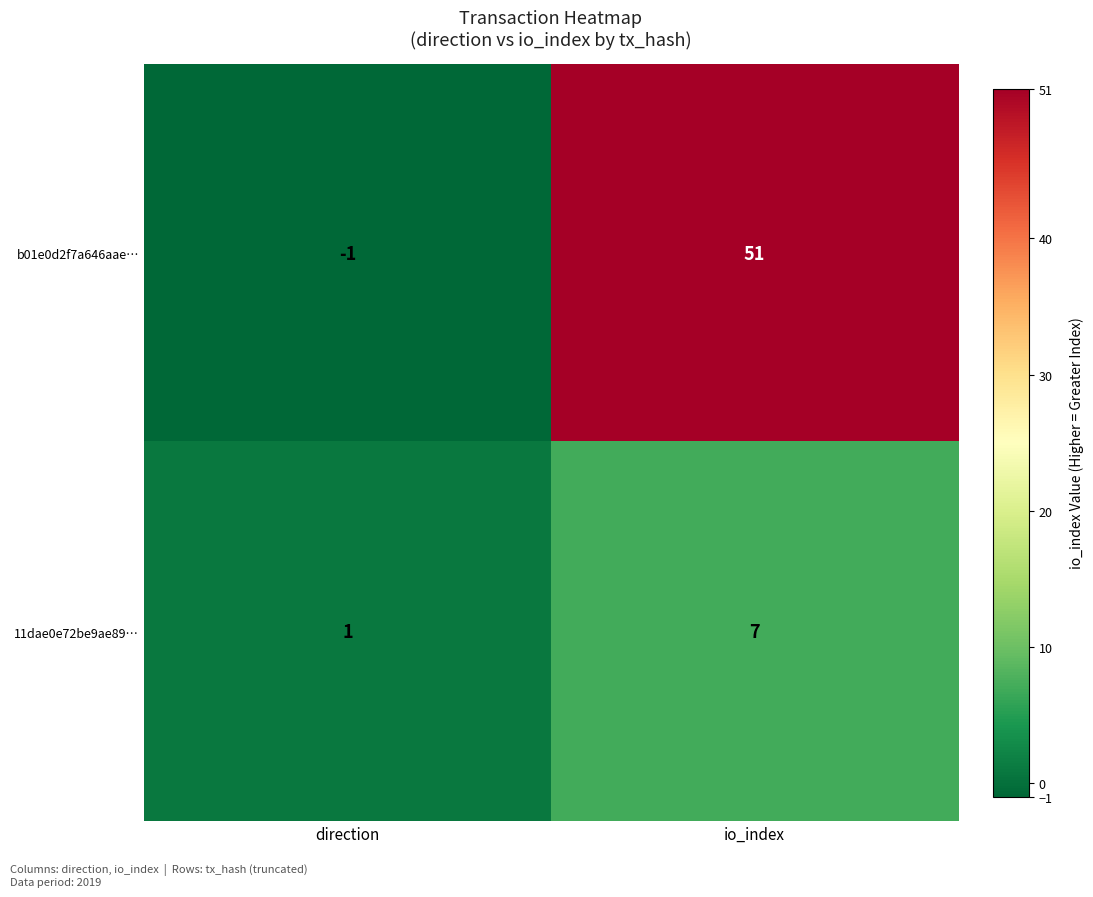

List the series in order of their peak value, lowest first.

11dae0e72be9ae89…, b01e0d2f7a646aae…